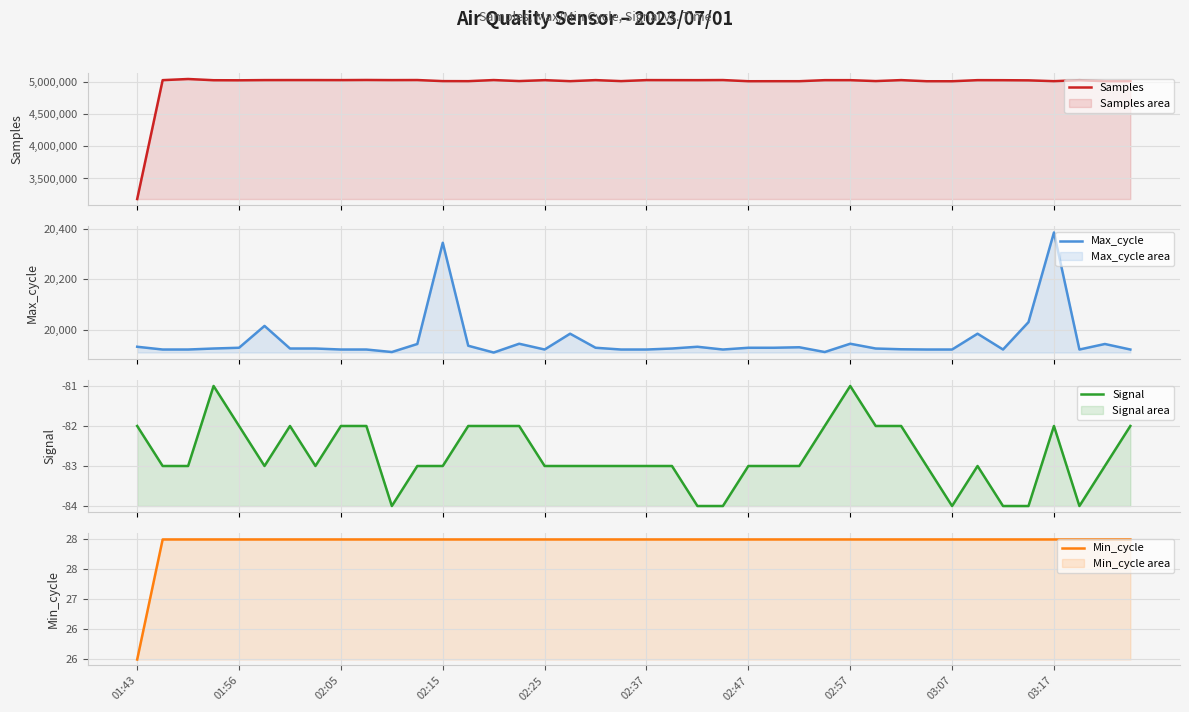

What is the difference between the maximum and minimum values in the Signal series?

3